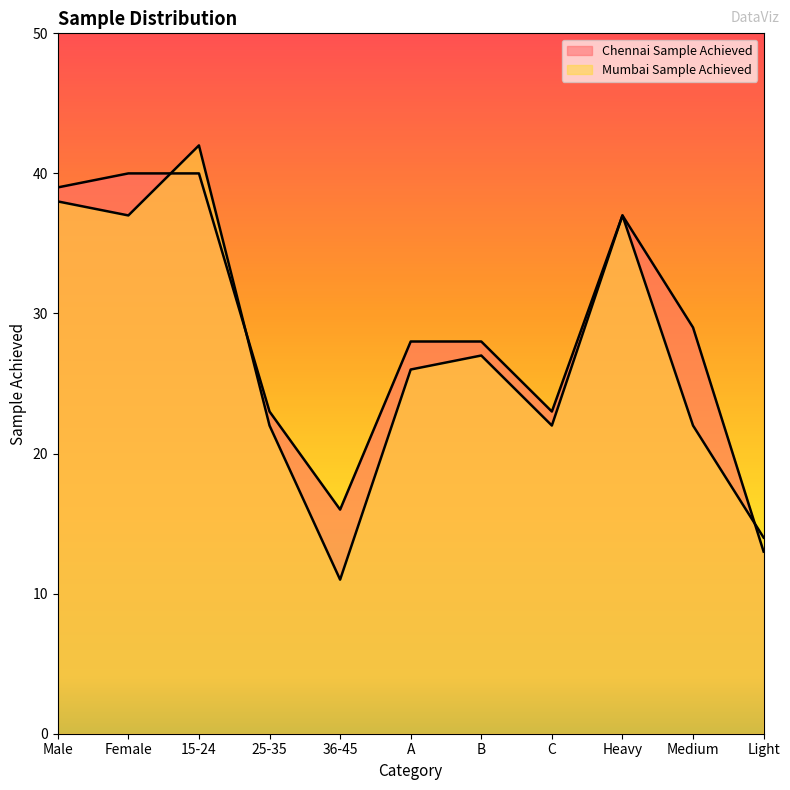

At which label is Mumbai Sample Achieved closest to 26?

A